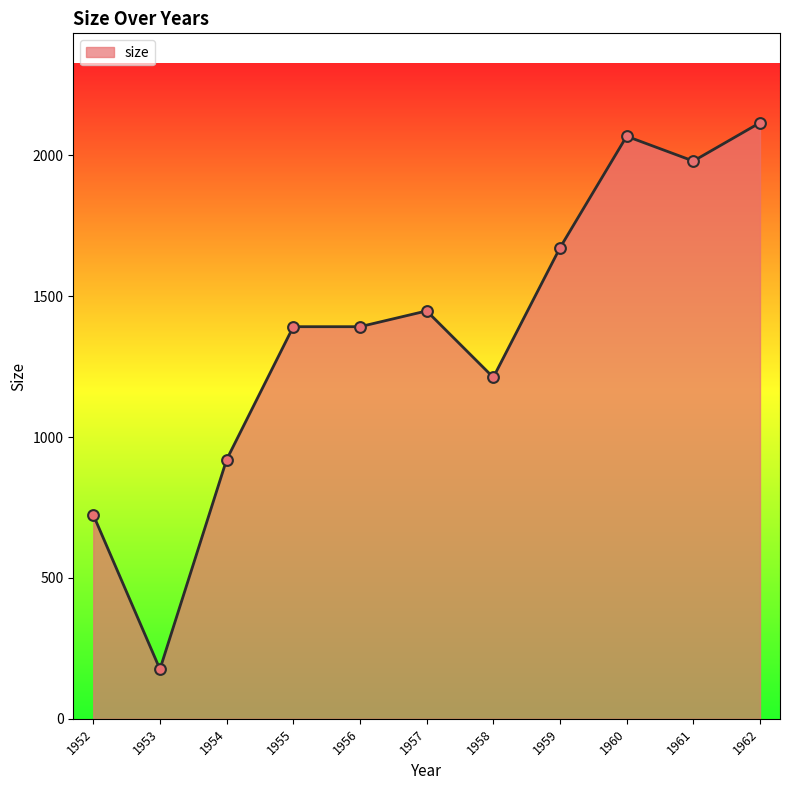

What is the ratio of the value at 1955 to the value at 1956?

1.0